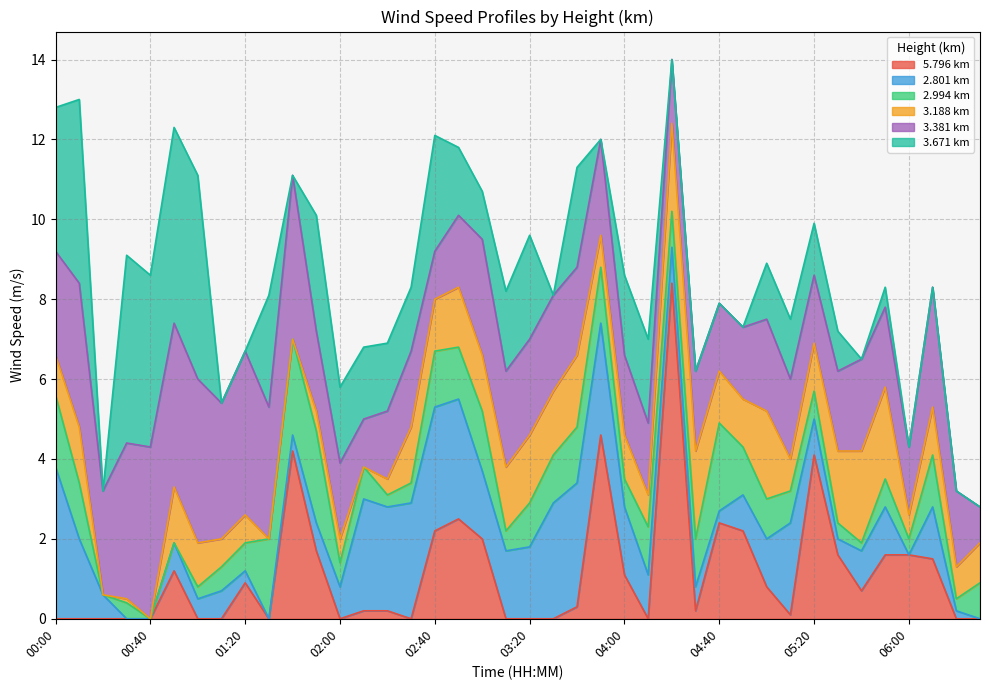

What are all the series names shown in the legend?

5.796, 2.801, 2.994, 3.188, 3.381, 3.671